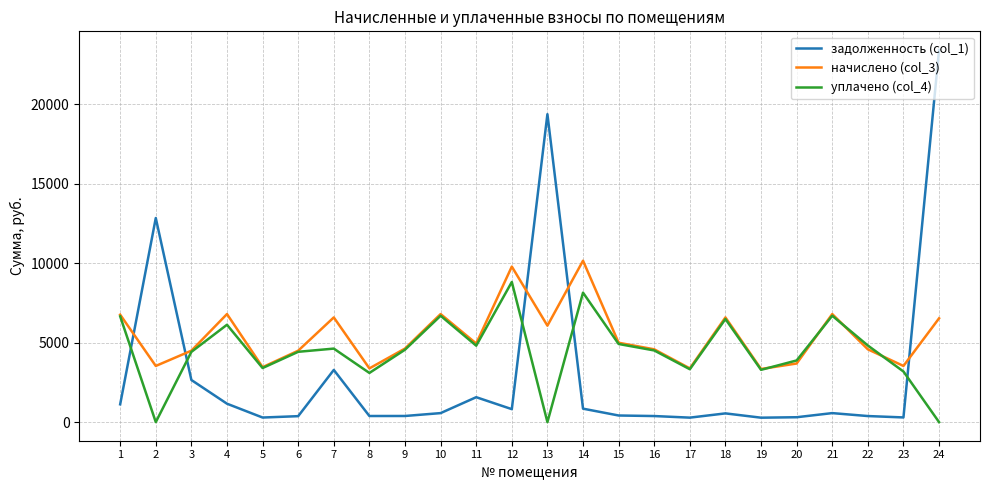

Rank the series by their average value, from lowest to highest.

задолженность (col_1), уплачено (col_4), начислено (col_3)